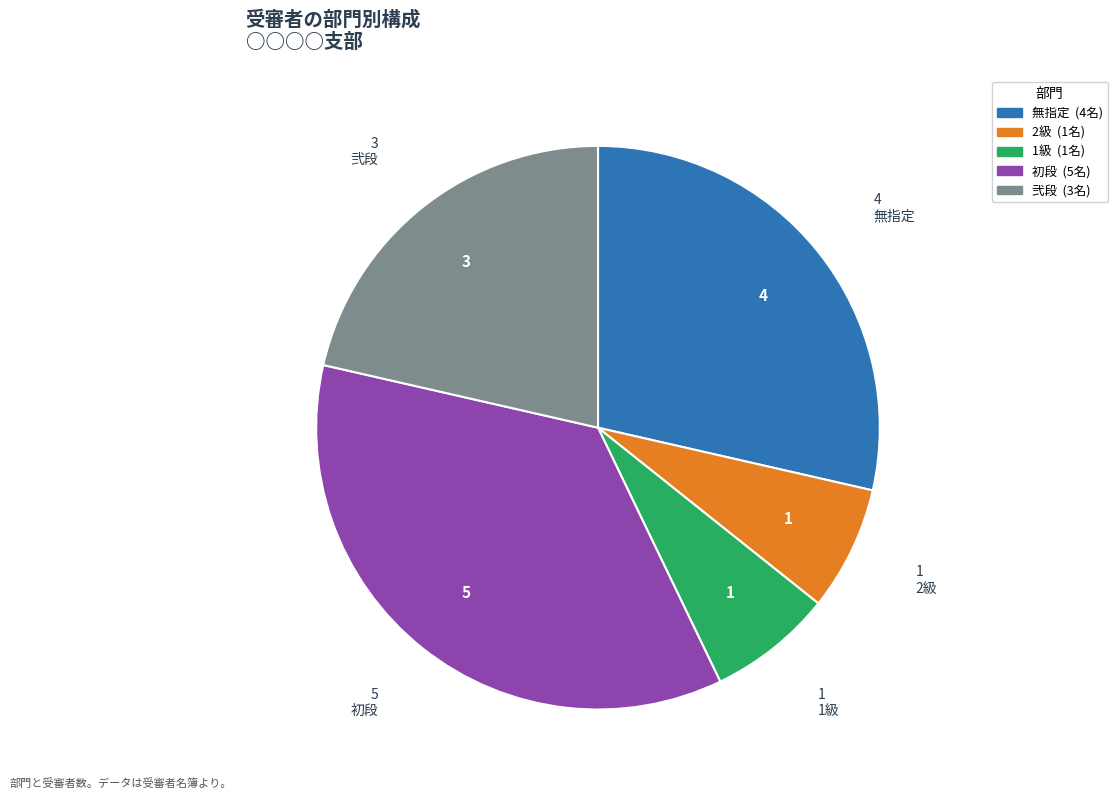

Is there any slice that represents more than half of the pie?

No